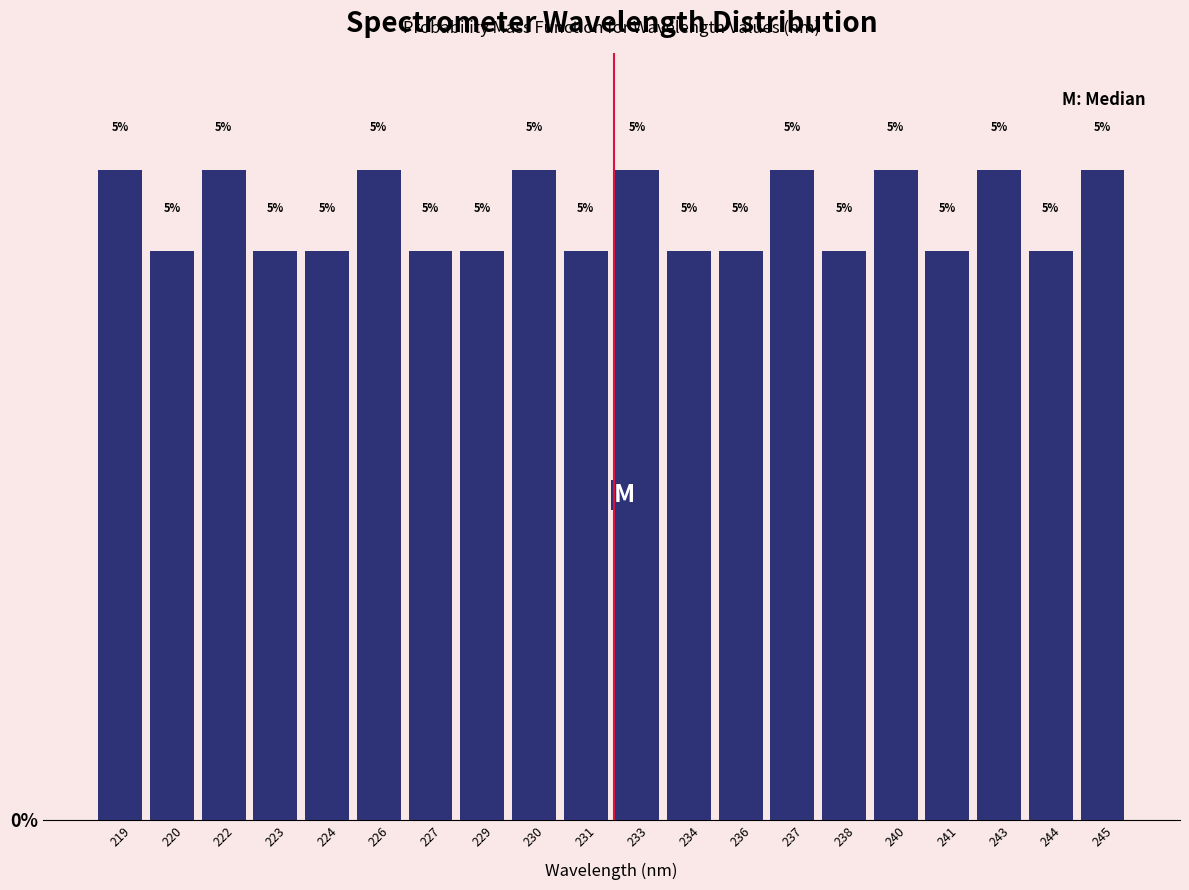

How many bars are there in total?

20